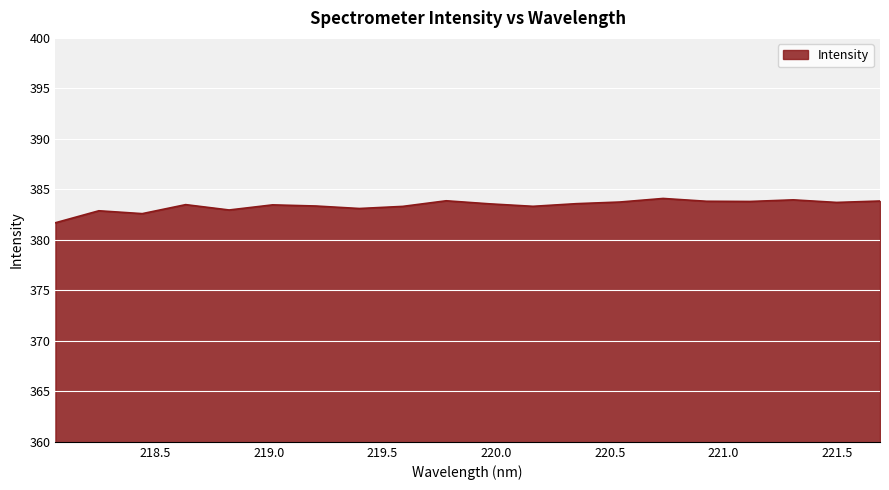

What is the smallest value displayed?

381.7